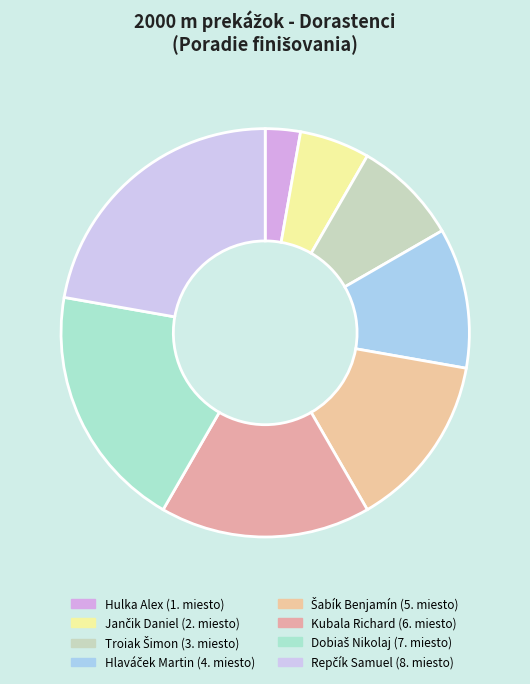

Count the number of slices in the pie.

8